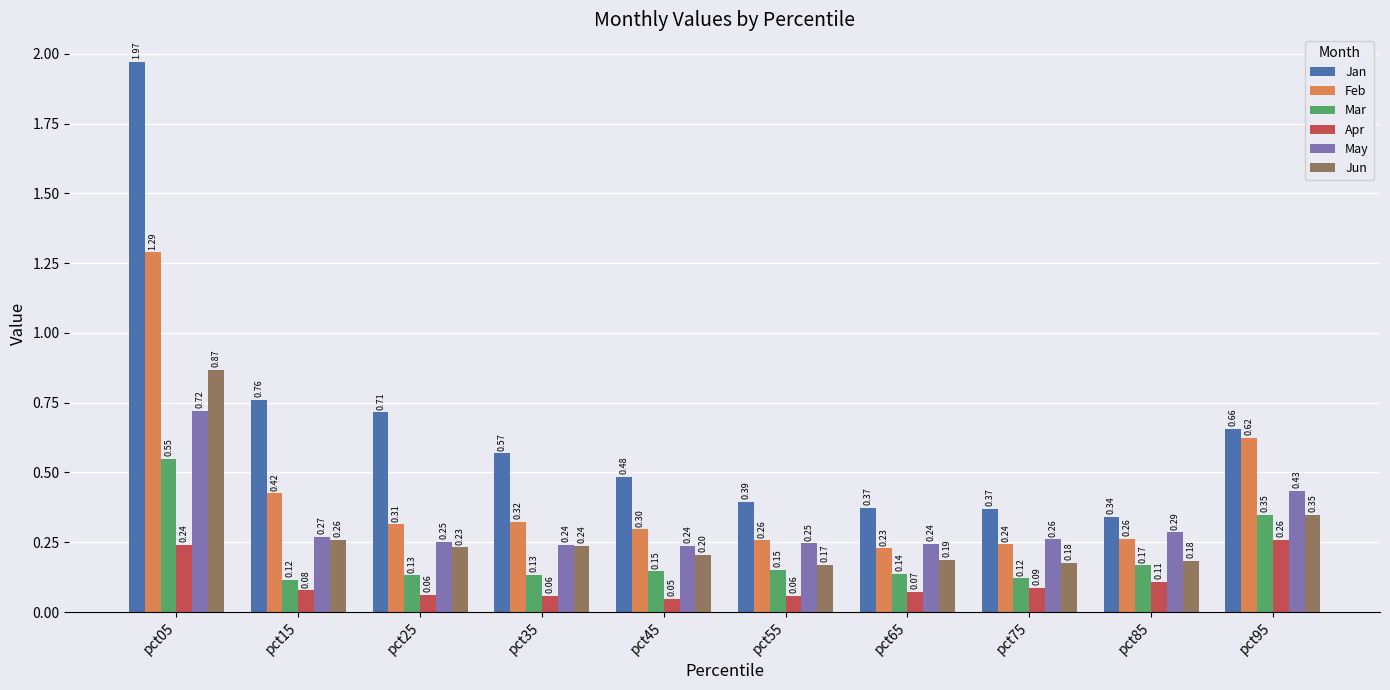

Which series changed the most between pct05 and pct25?

Jan